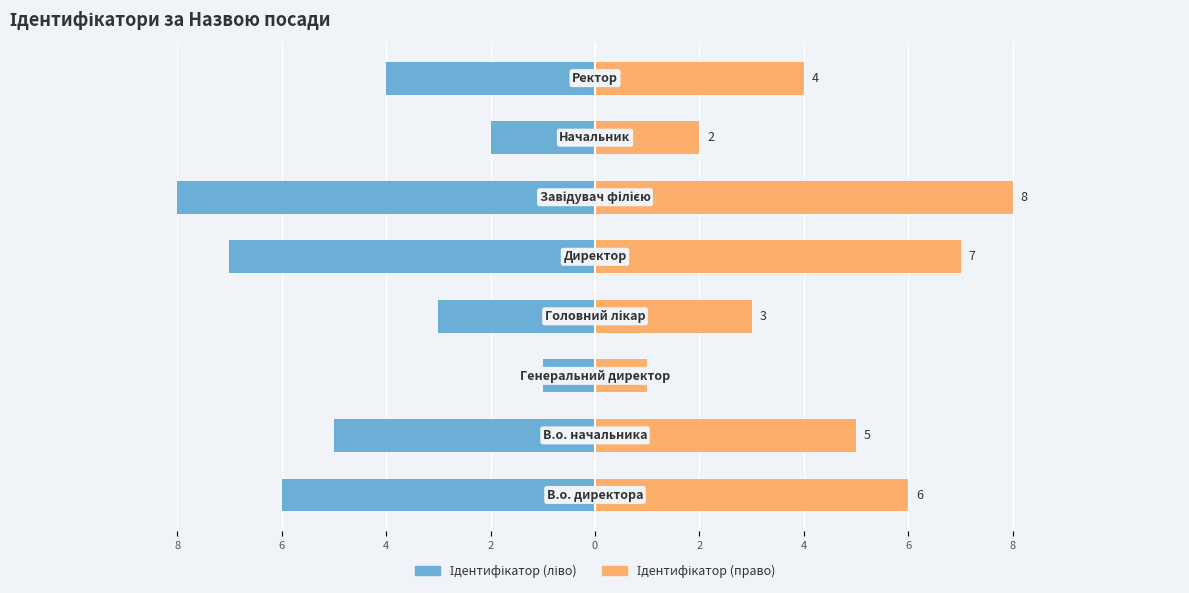

List the series in order of their peak value, lowest first.

Ідентифікатор (ліво), Ідентифікатор (право)